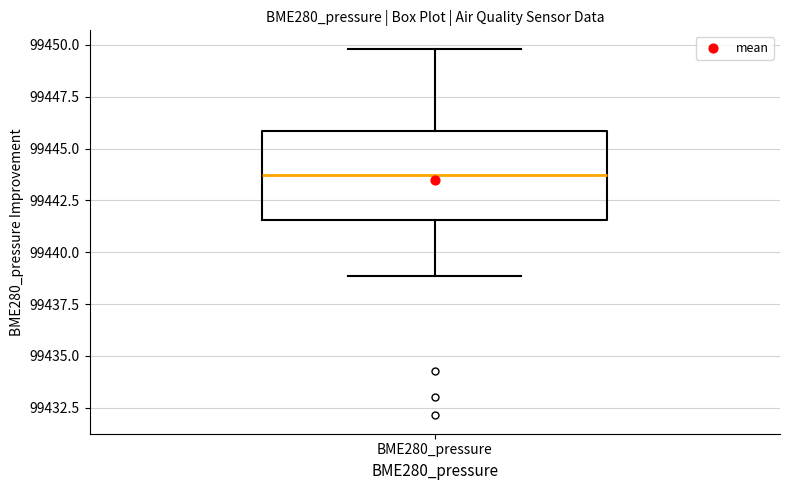

Read this box plot against the y-axis: the position of the median line, the range covered by the box, and the ends of both whiskers. The values are not printed on the chart, so give them approximately, as read against the axis.

median 99443.5, box 99441.5 to 99446.0, whiskers 99439.0 to 99450.0